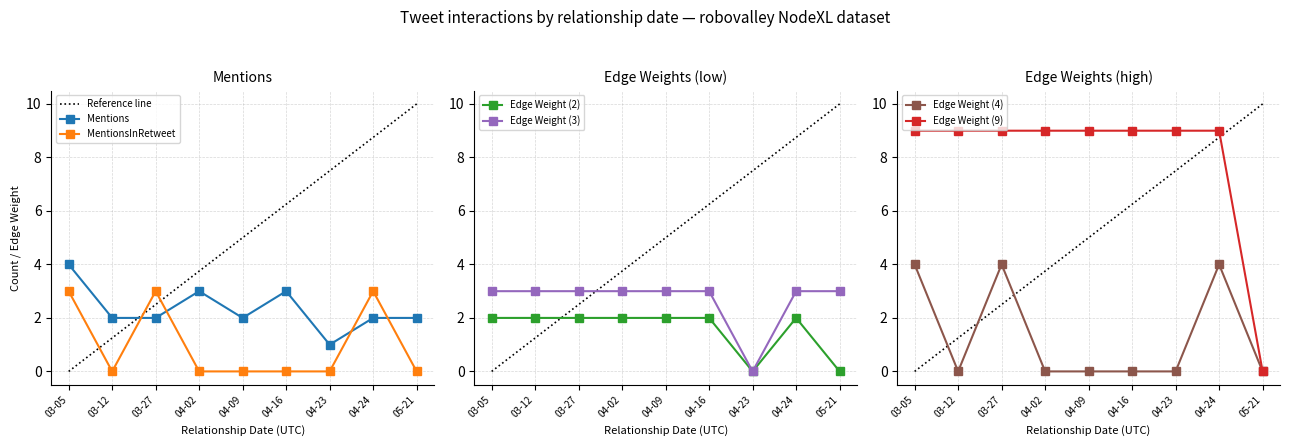

What is the value of the Mentions point at the 5th from the left?

2